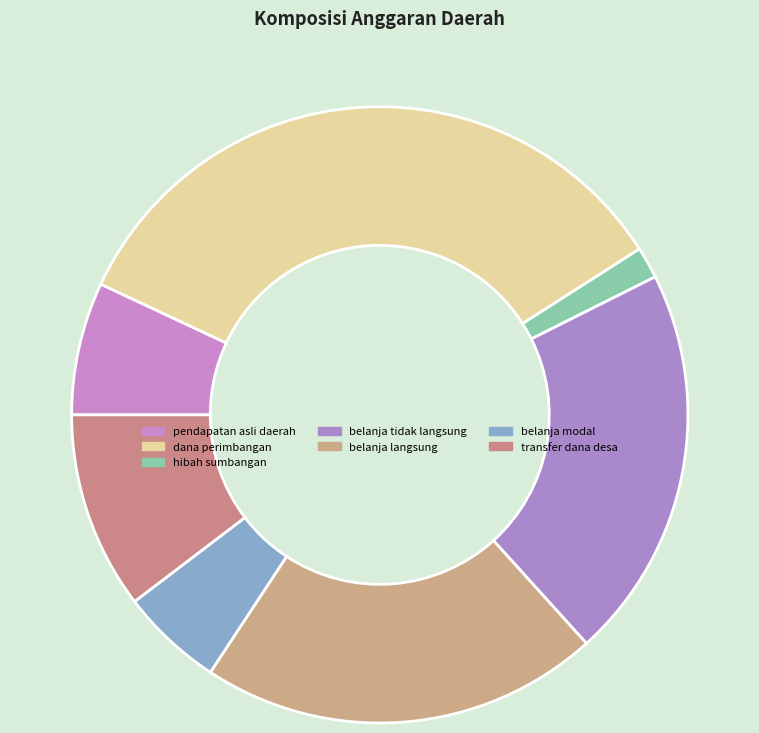

To the nearest percent, what portion does dana perimbangan represent?

34%